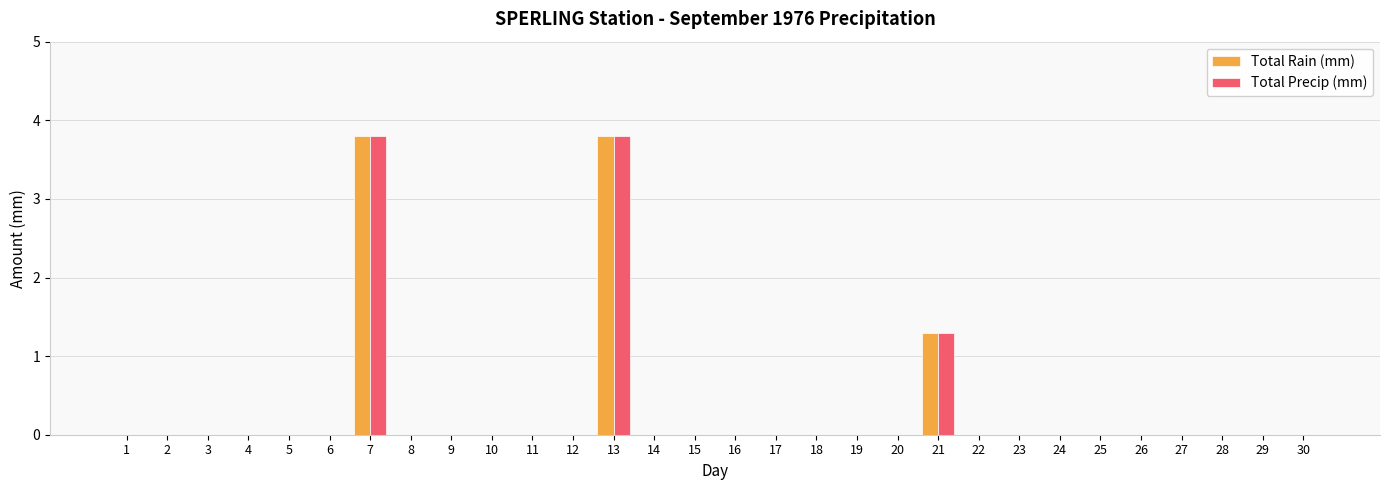

The Total Precip (mm) series shows 3.8 at 7. True or false?

True